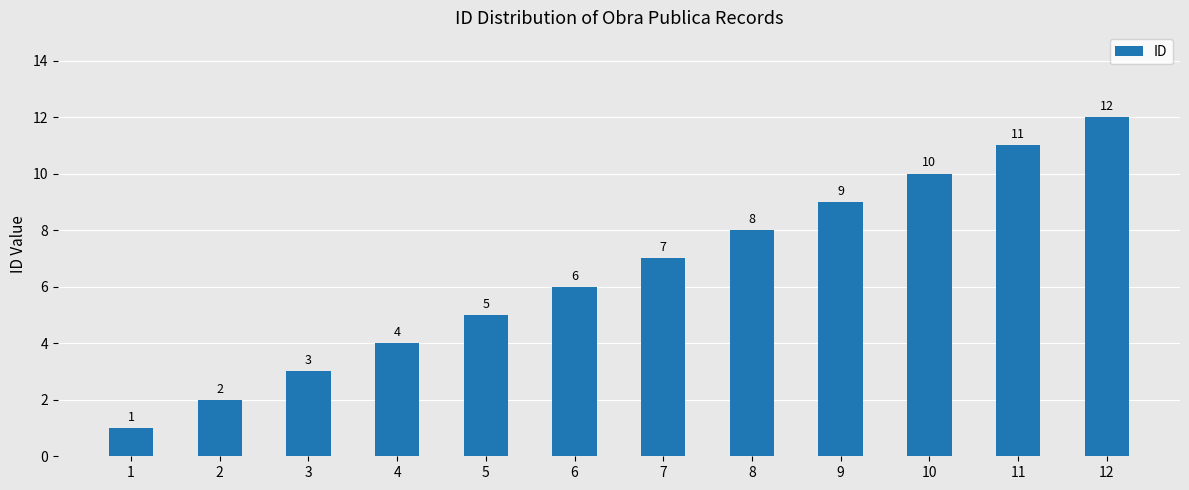

Does the chart contain any negative values?

No